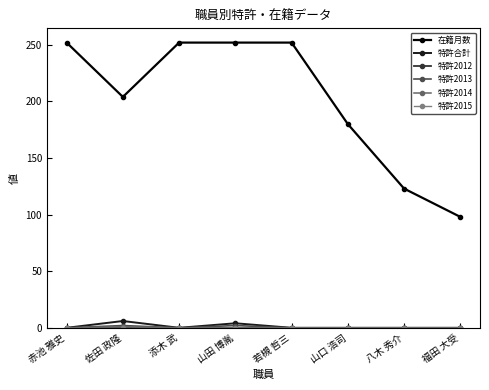

What is the label of the 4th point from the left?

山田 博胤